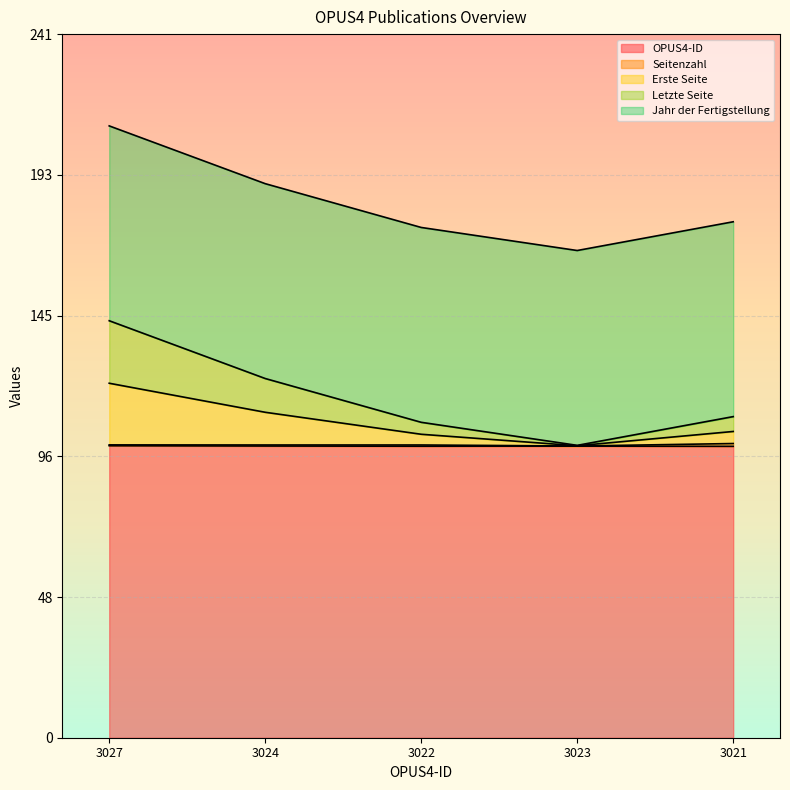

How many values in the Letzte Seite series exceed 109?

3